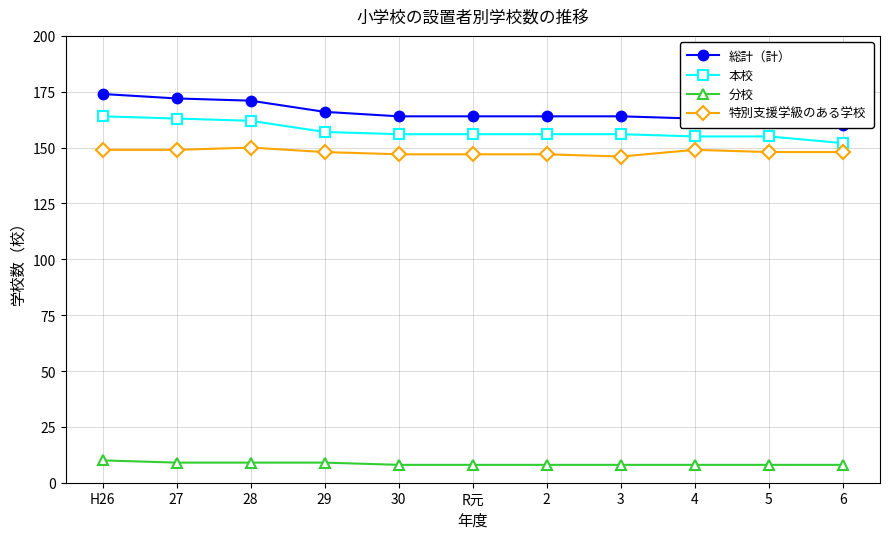

What is the difference between the 分校 values at H26 and 29?

1